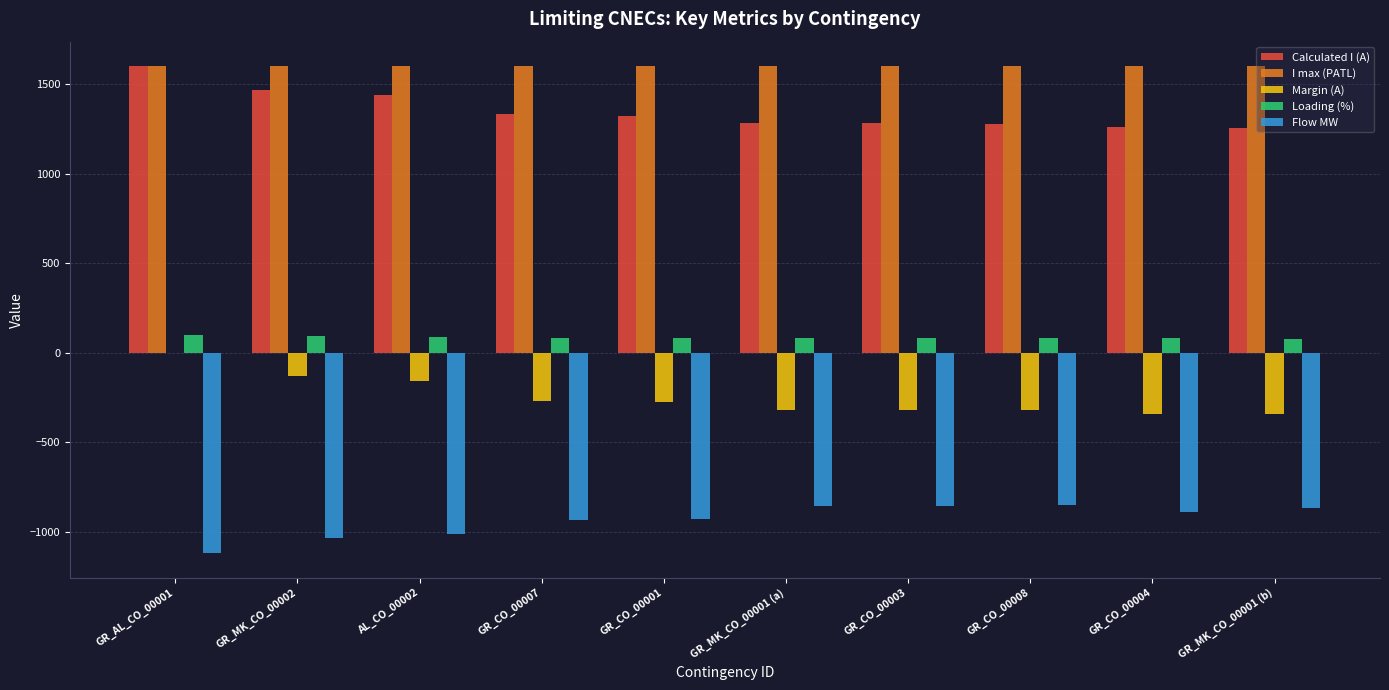

What is the sum of the Margin (A) values at GR_AL_CO_00001 and GR_CO_00007?

-270